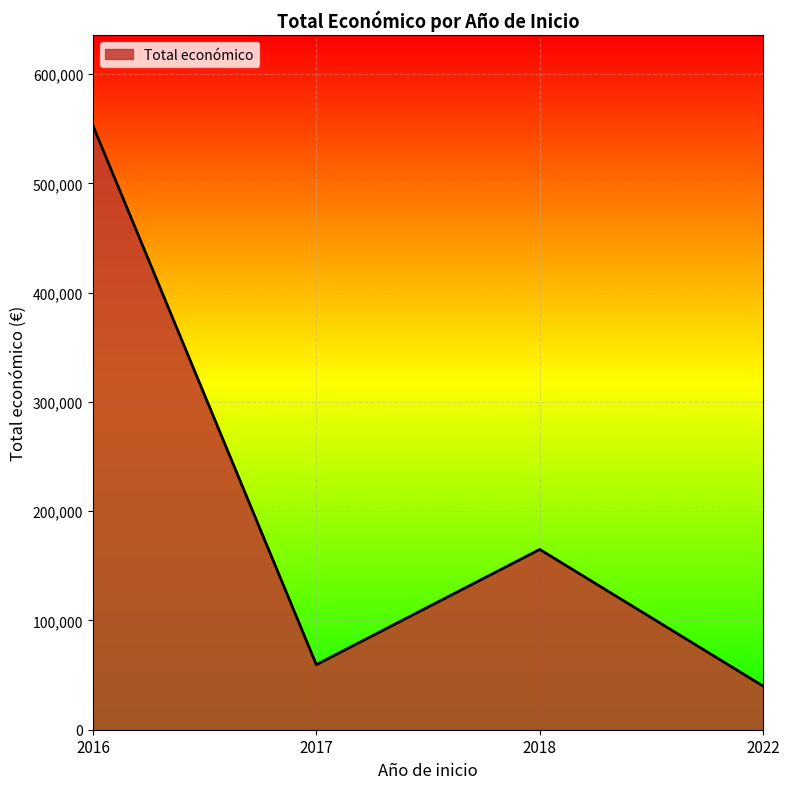

What value does the data have at 2018, to the nearest 50?

165000